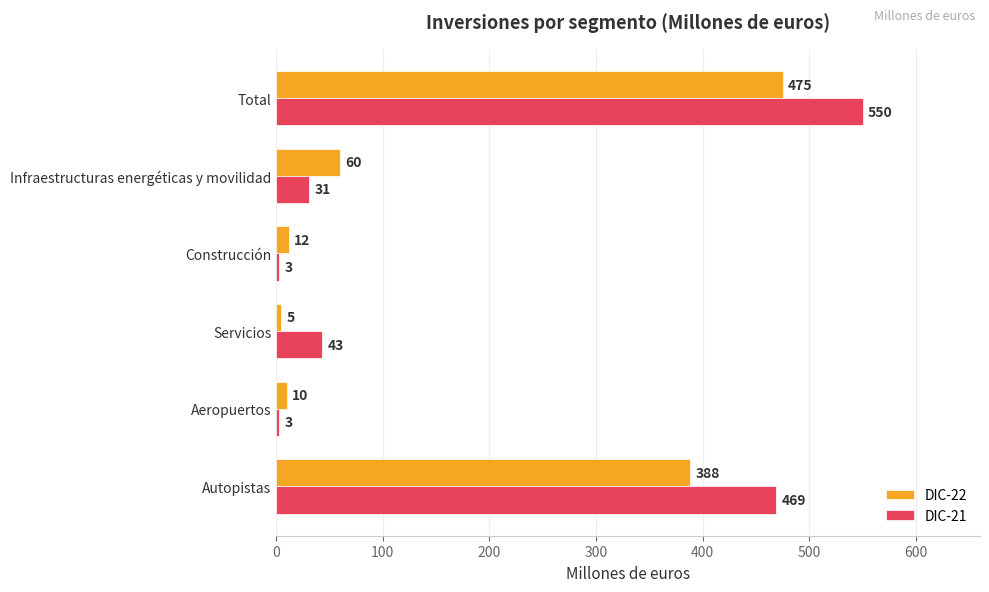

At which category is the sum across all series the highest?

Total